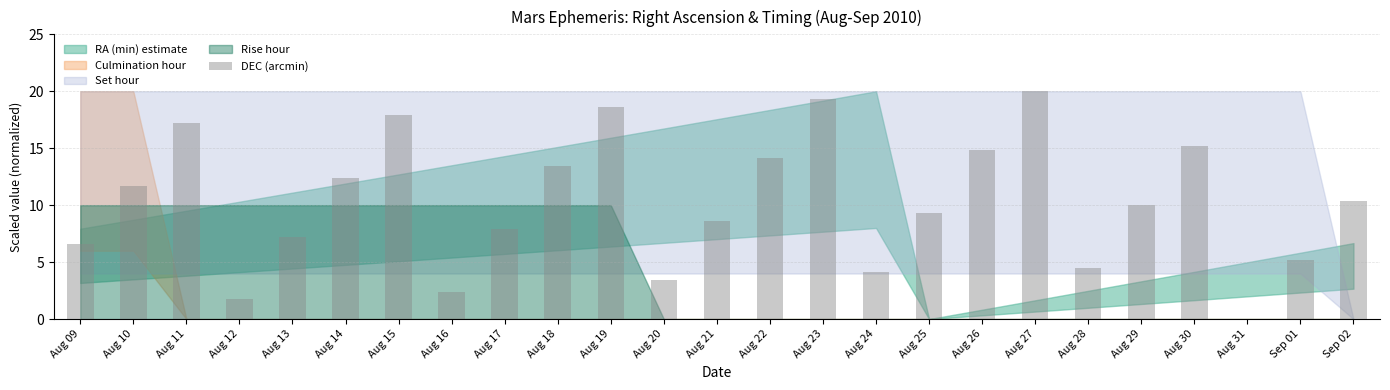

Reading right to left, transcribe all the data shown in this chart.

10.3	5.2	0.0	15.2	10.0	4.5	20.0	14.8	9.3	4.1	19.3	14.1	8.6	3.4	18.6	13.4	7.9	2.4	17.9	12.4	7.2	1.7	17.2	11.7	6.6